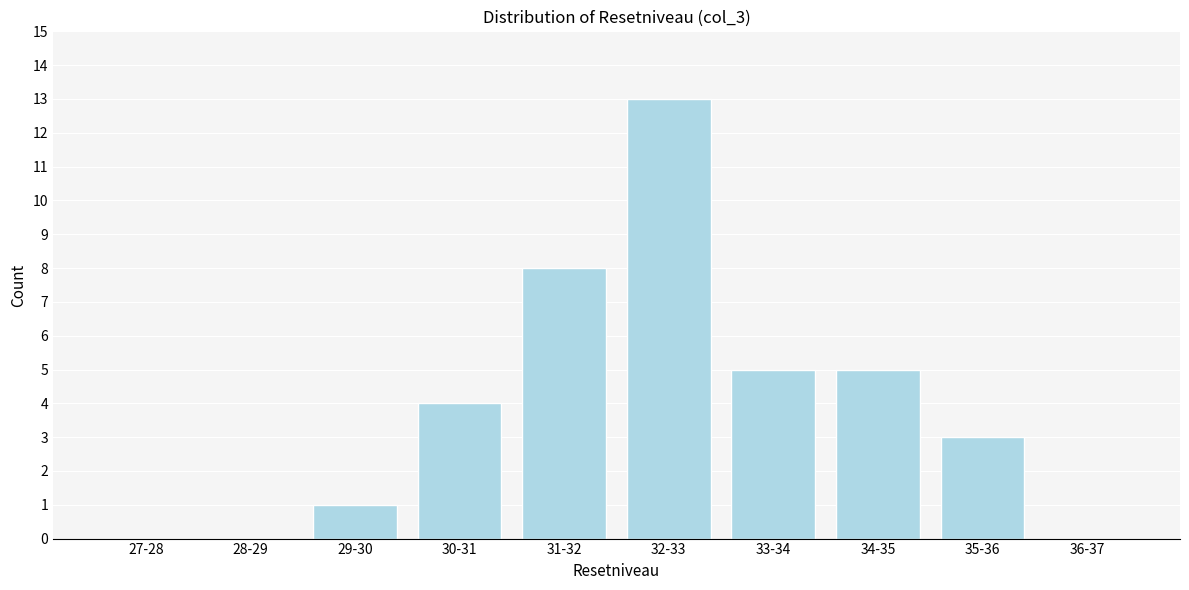

Reading left to right, extract all data points from this chart.

27-28=0	28-29=0	29-30=1	30-31=4	31-32=8	32-33=13	33-34=5	34-35=5	35-36=3	36-37=0